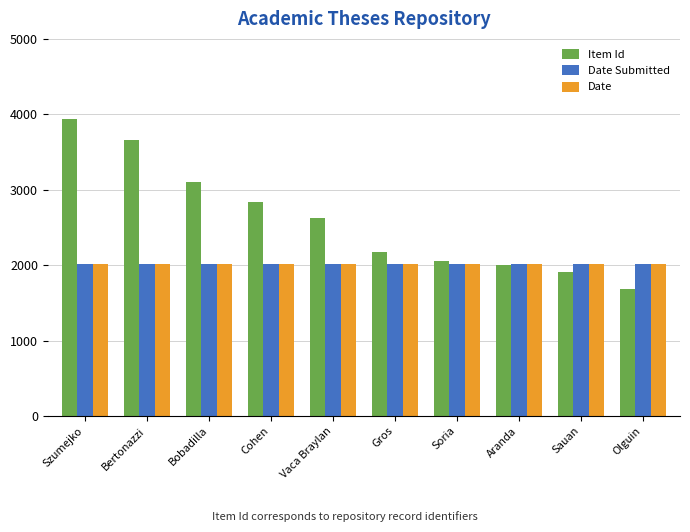

Is it true that Date equals 508 at Aranda?

False